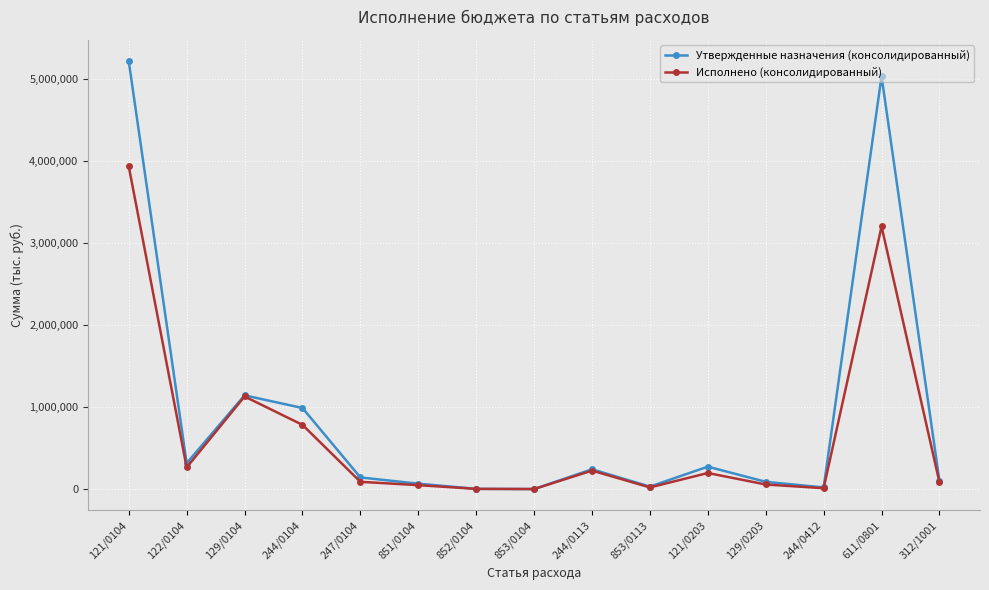

The Исполнено (консолидированный) series shows 329.4 at 853/0104. True or false?

True